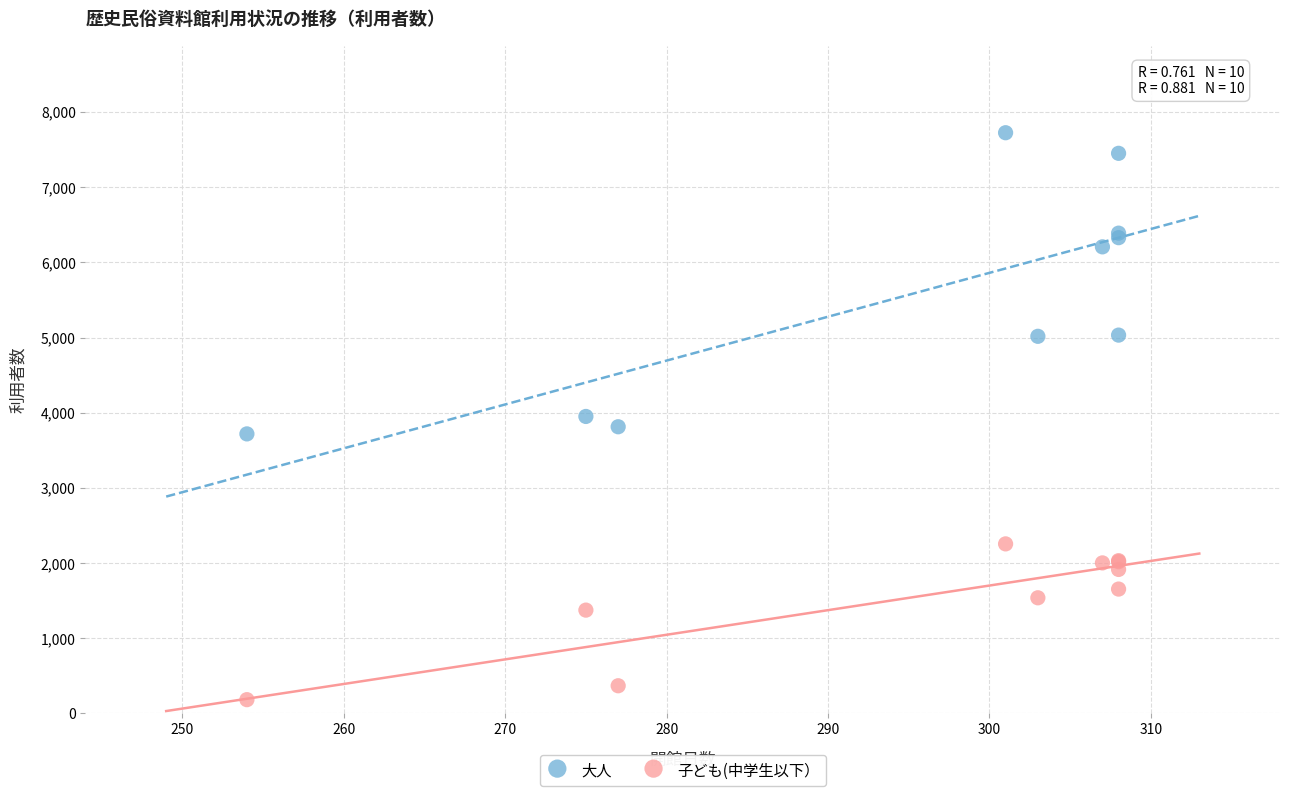

What are all the series names shown in the legend?

大人, 子ども(中学生以下）